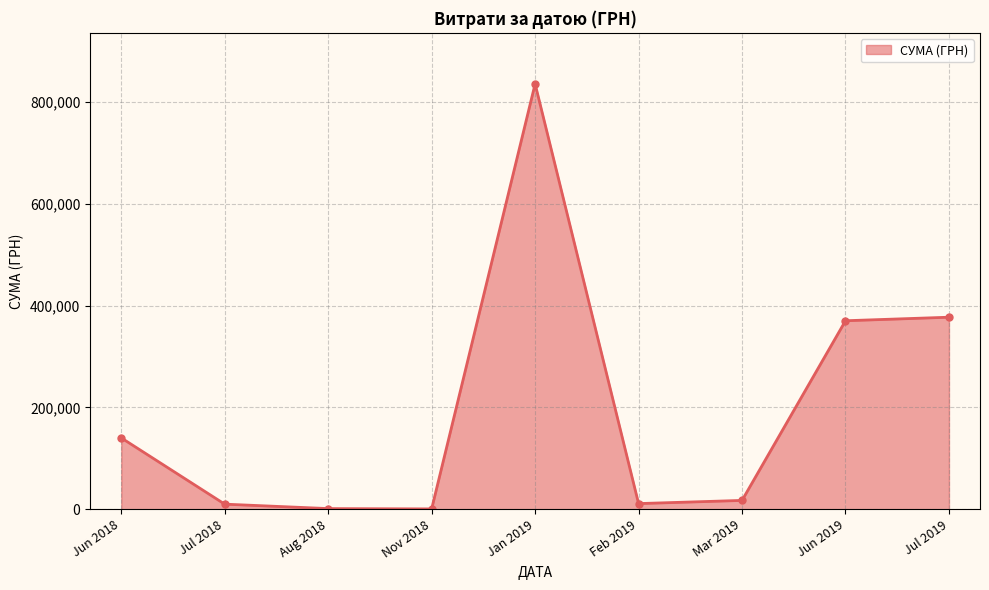

What is the ratio of the value at Jun 2019 to the value at Jun 2018?

2.6